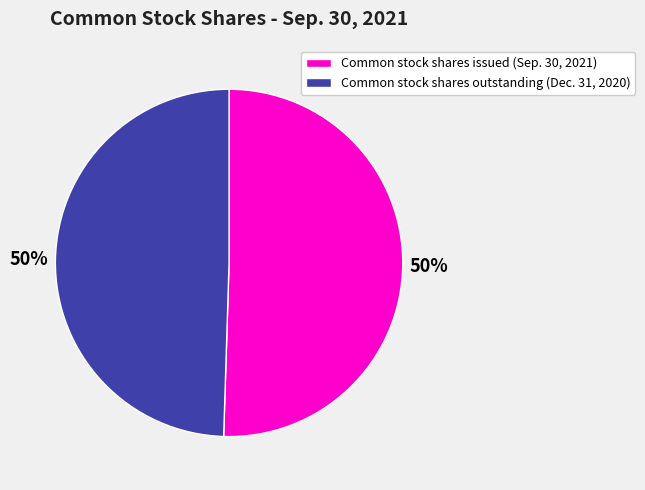

What is the ratio of the value at Common stock shares issued (Sep. 30, 2021) to the value at Common stock shares outstanding (Dec. 31, 2020)?

1.0